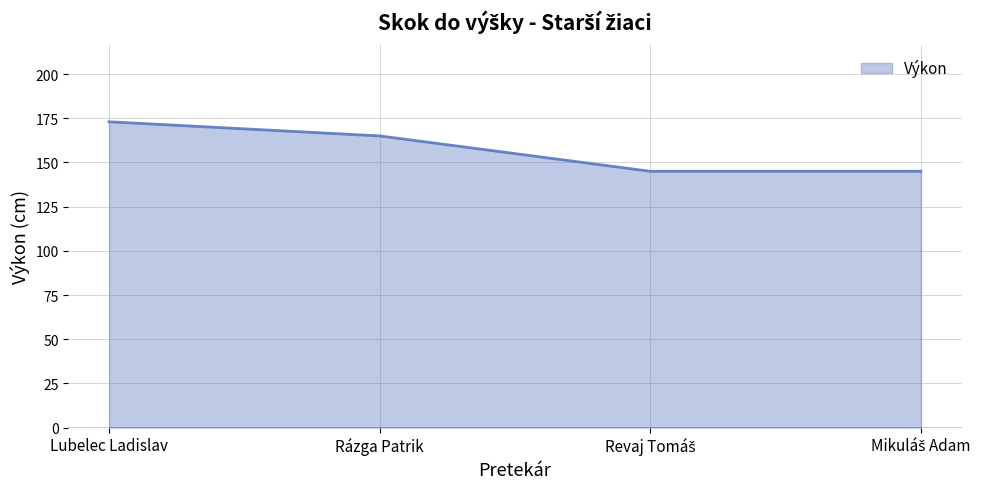

Which has a higher value, Rázga Patrik or Lubelec Ladislav?

Lubelec Ladislav